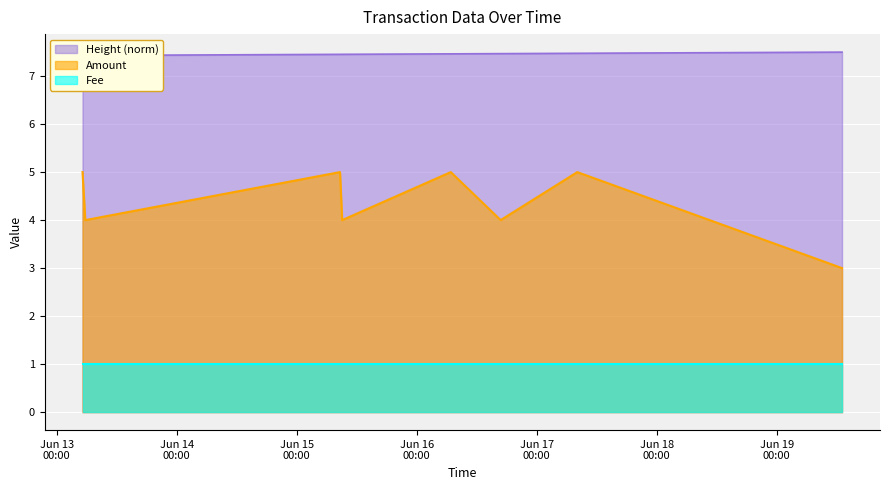

The value of Height at 2016-06-13 05:41:57 is 5.0. True or false?

False